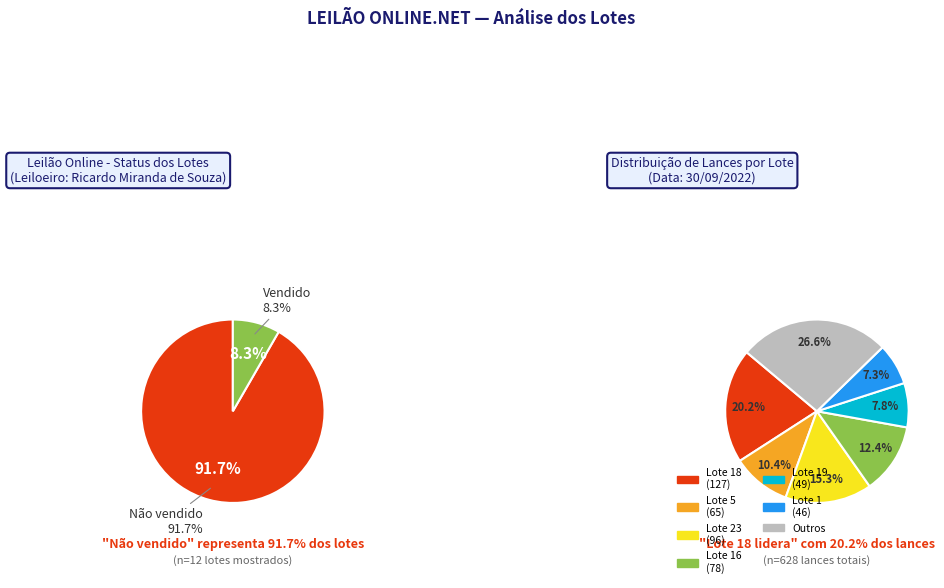

True or false: Lote 5 accounts for 29% of the total.

False